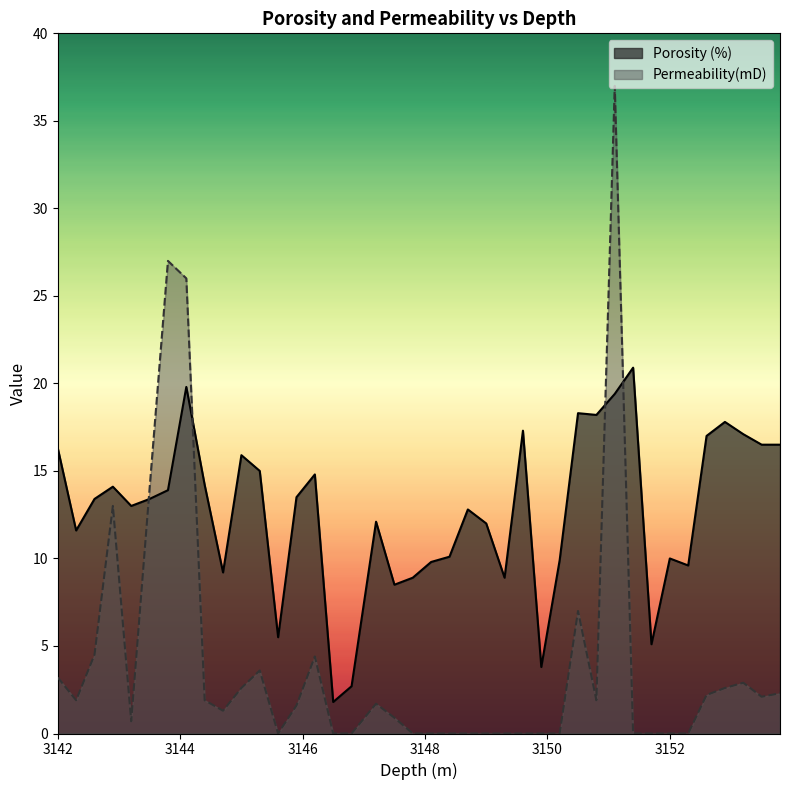

How many data points does each series have?

40